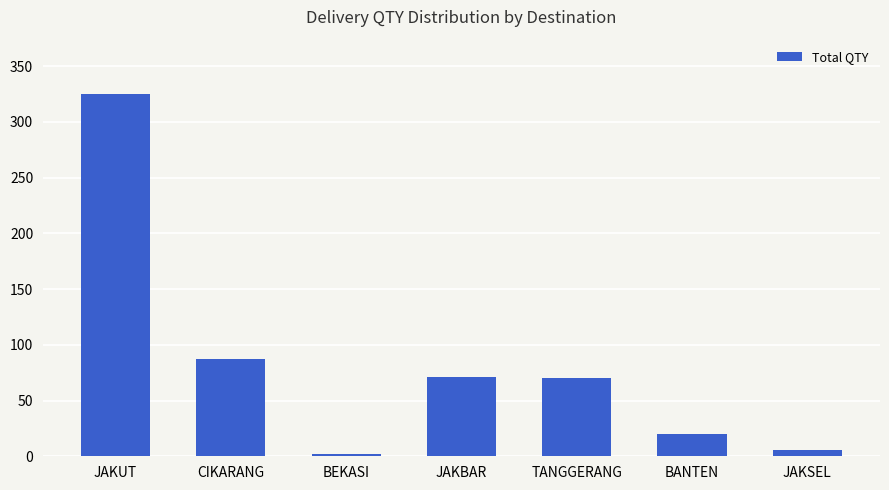

At which label does the data first exceed 70?

JAKUT